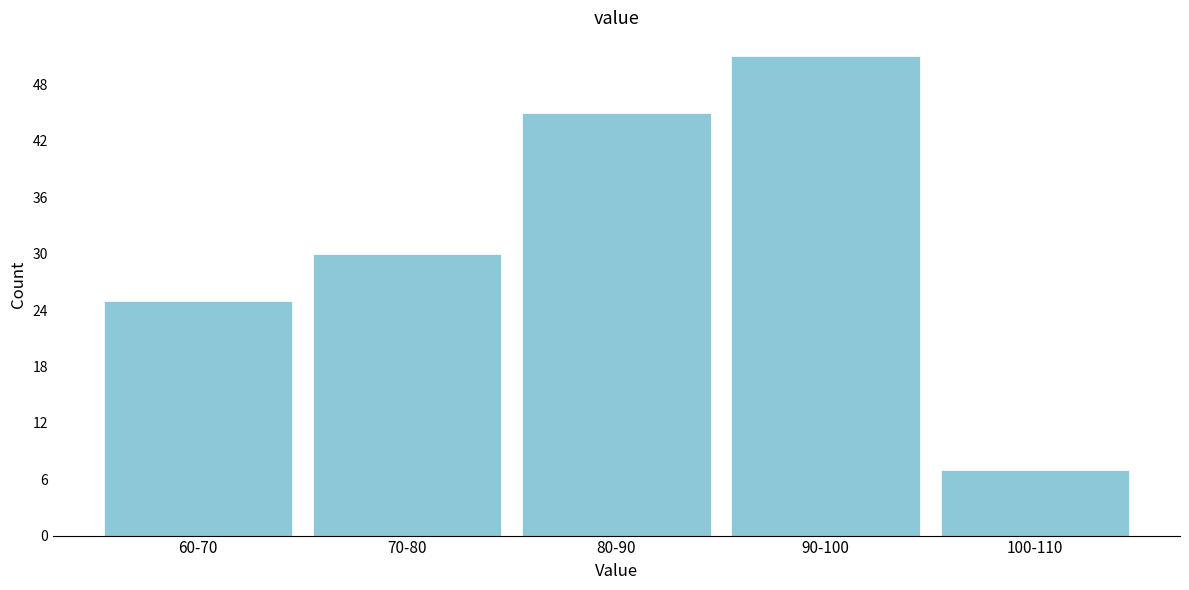

Reading left to right, list all the values displayed in this chart.

25	30	45	51	7